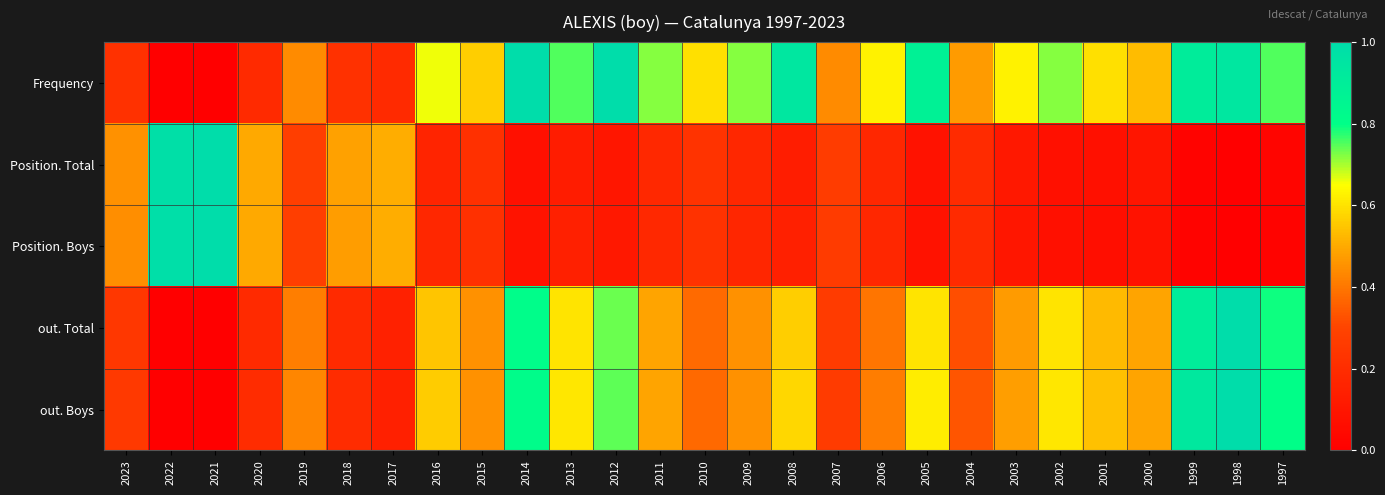

What is the difference between the highest and lowest values at 2010?

0.4